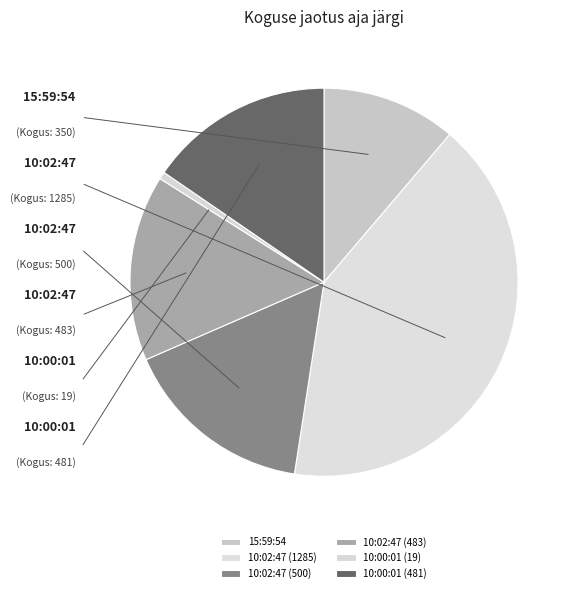

Is it true that 10:00:01 (19) is 11% of the pie?

False